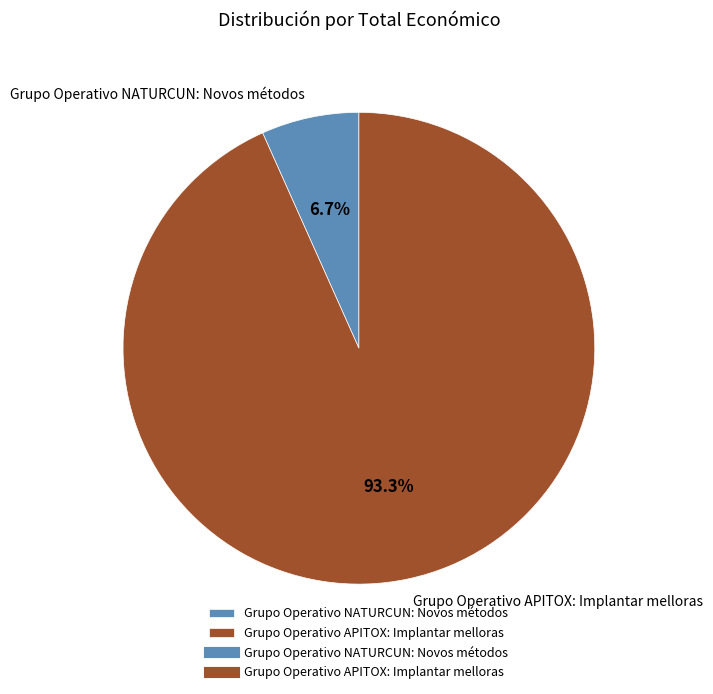

Rank the categories by value from highest to lowest.

Grupo Operativo APITOX: Implantar melloras, Grupo Operativo NATURCUN: Novos métodos